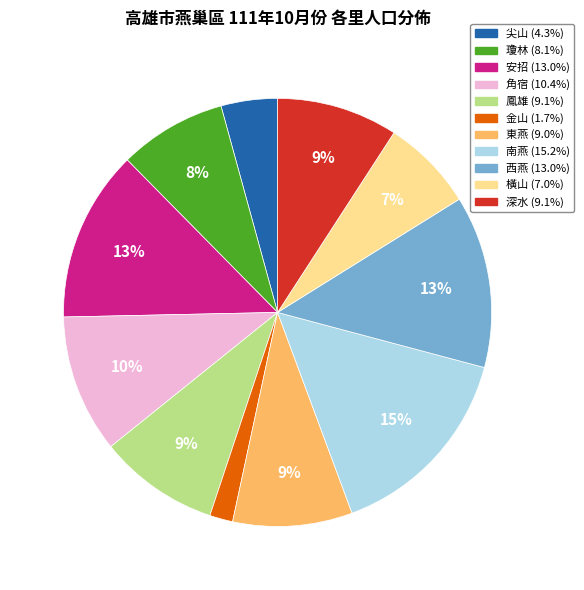

True or false: 南燕 accounts for 15% of the total.

True